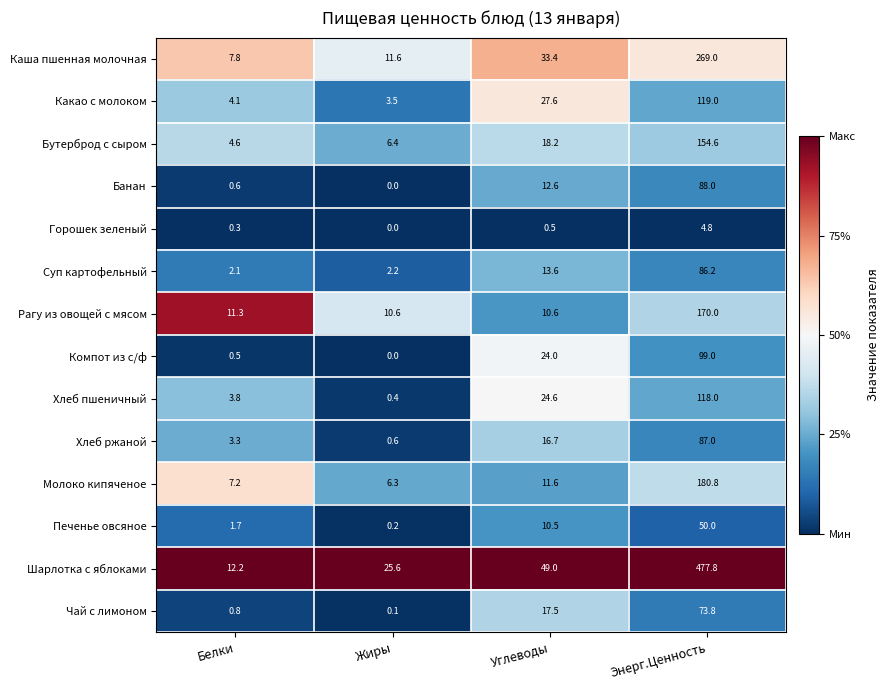

How many data points does each series have?

4